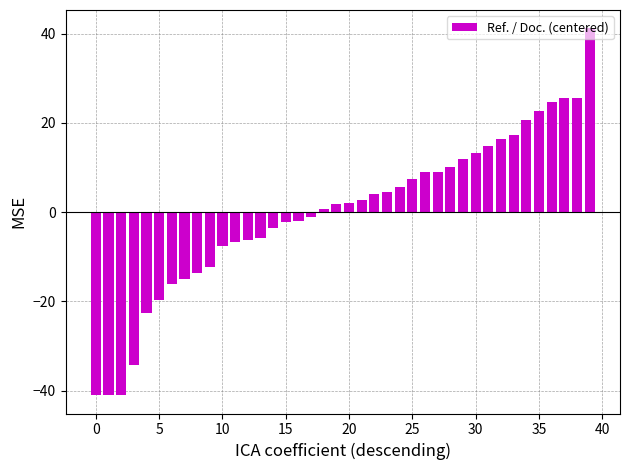

Does the chart contain any negative values?

Yes